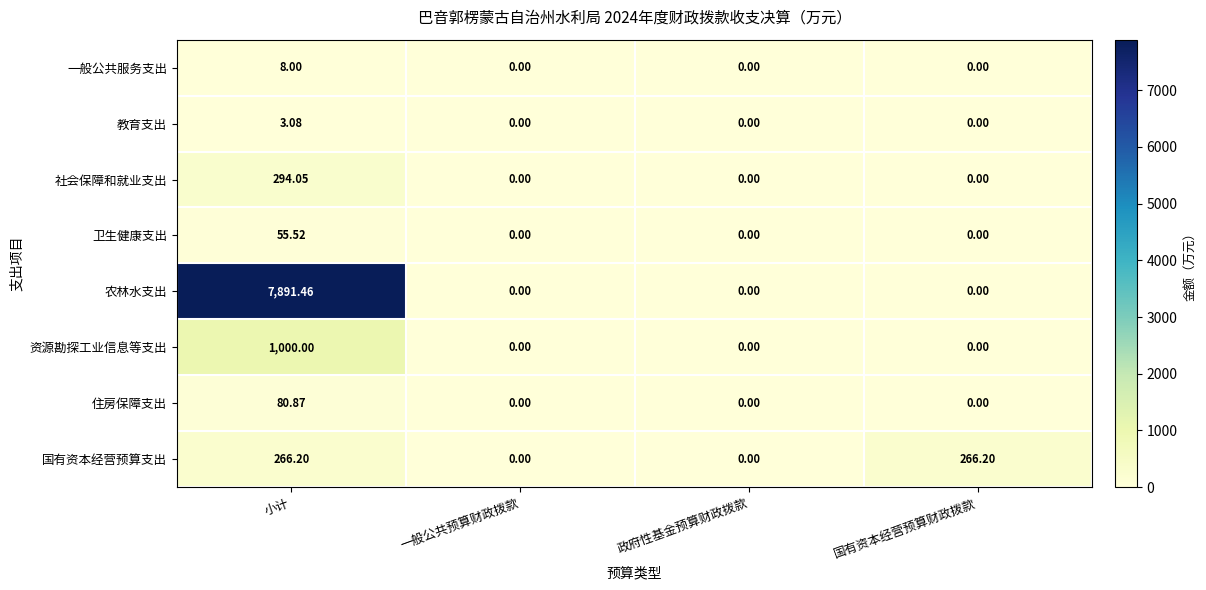

At how many categories does at least one series exceed 6307?

1